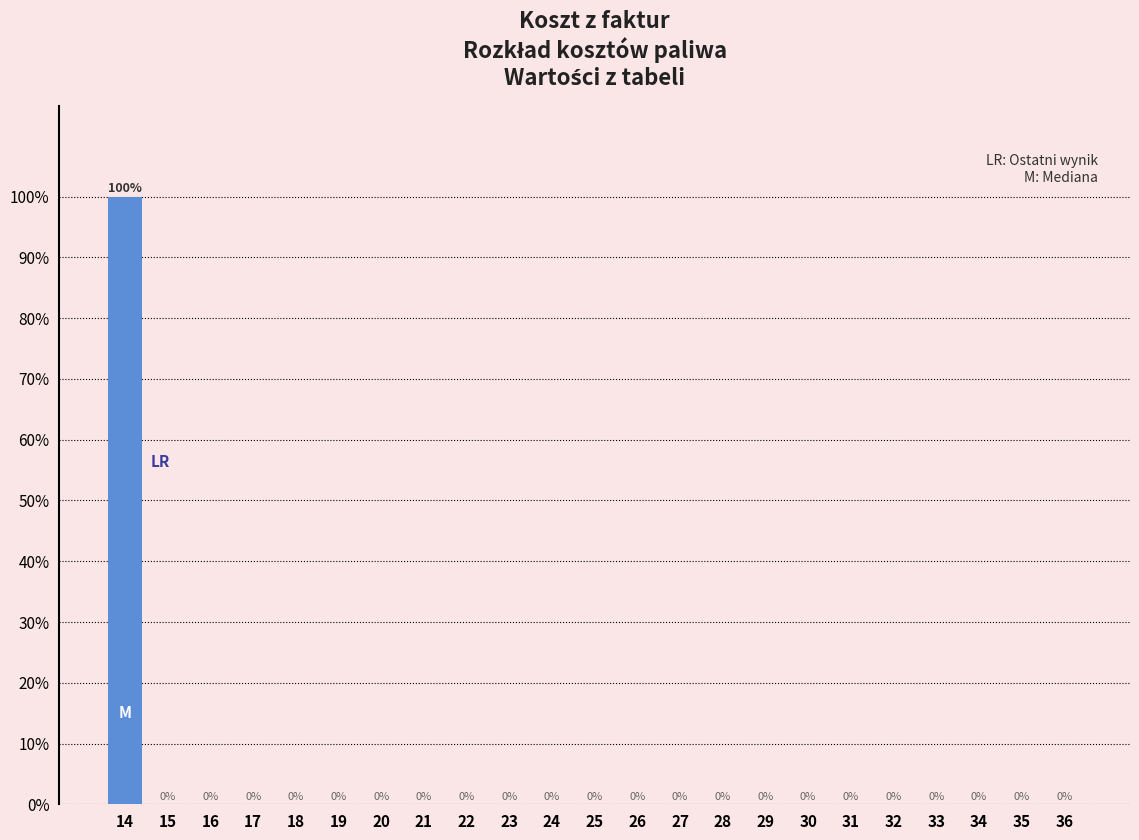

Reading right to left, transcribe all the data shown in this chart.

36=0	35=0	34=0	33=0	32=0	31=0	30=0	29=0	28=0	27=0	26=0	25=0	24=0	23=0	22=0	21=0	20=0	19=0	18=0	17=0	16=0	15=0	14=100